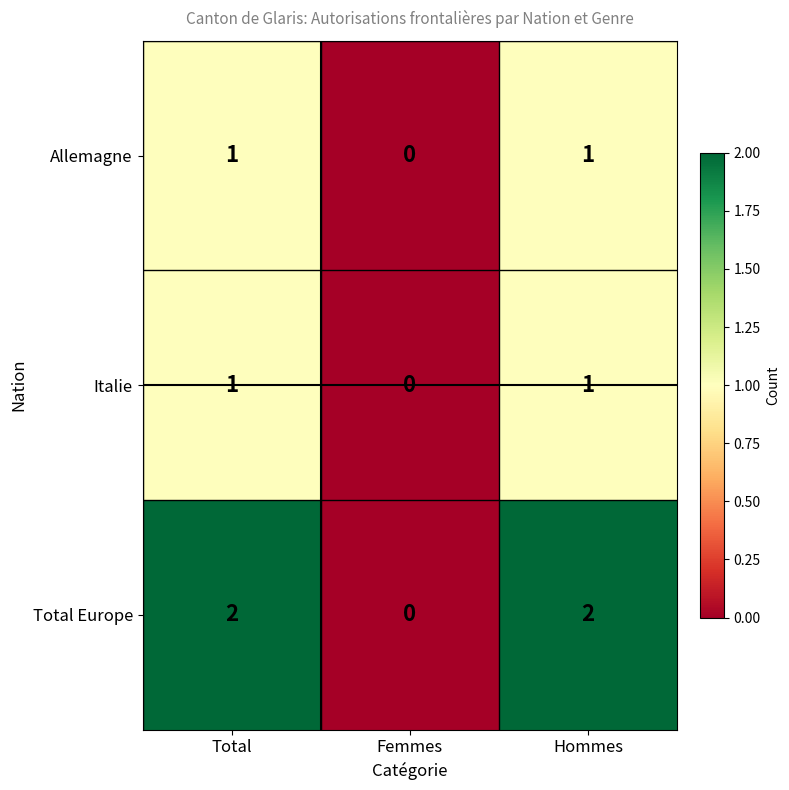

Which series has the largest total across all categories?

Total Europe